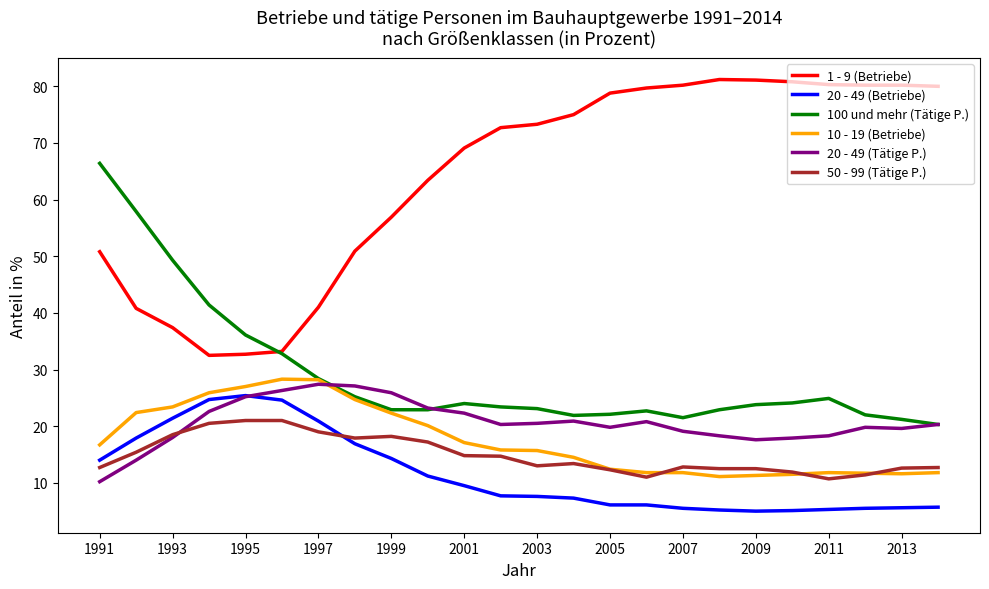

What is the maximum value shown in the chart?

81.2